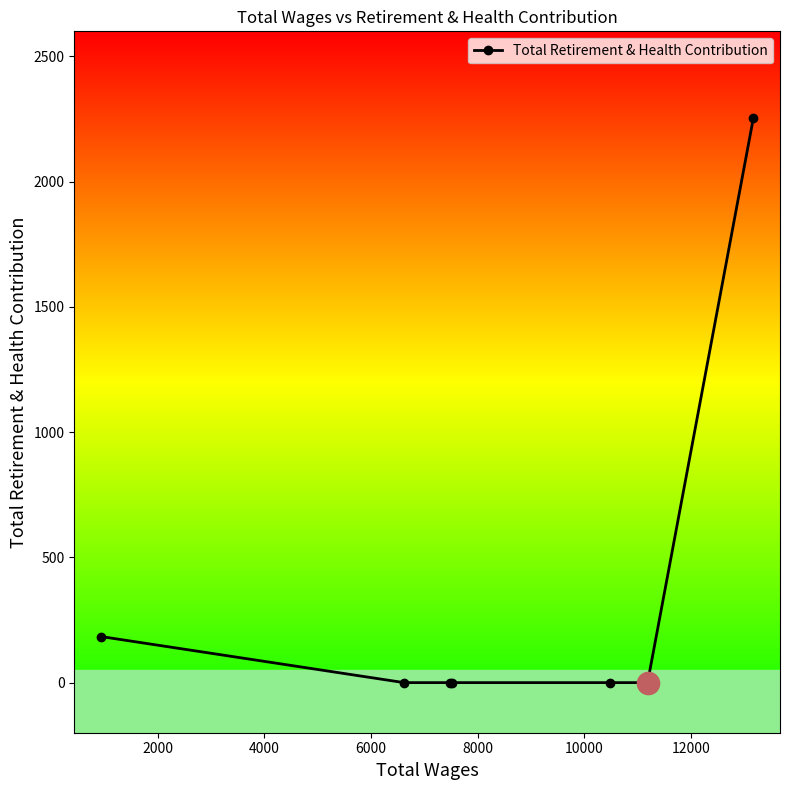

What is the maximum value shown in the chart?

2253